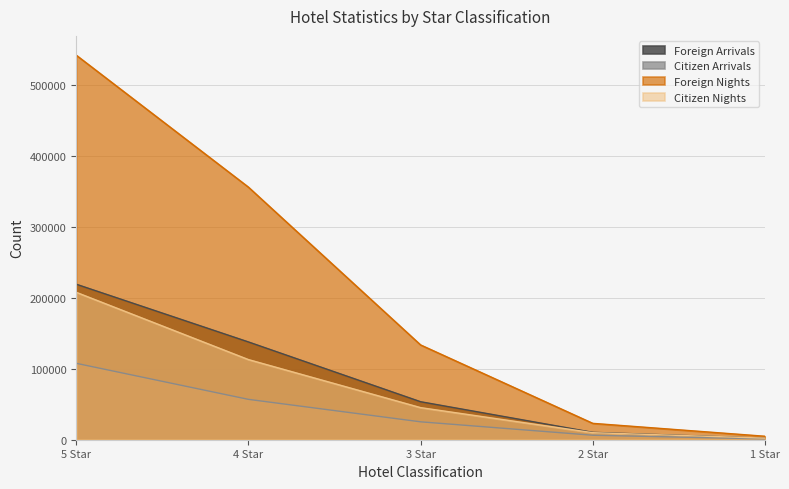

What is the label of the 4th point from the right?

4 Star